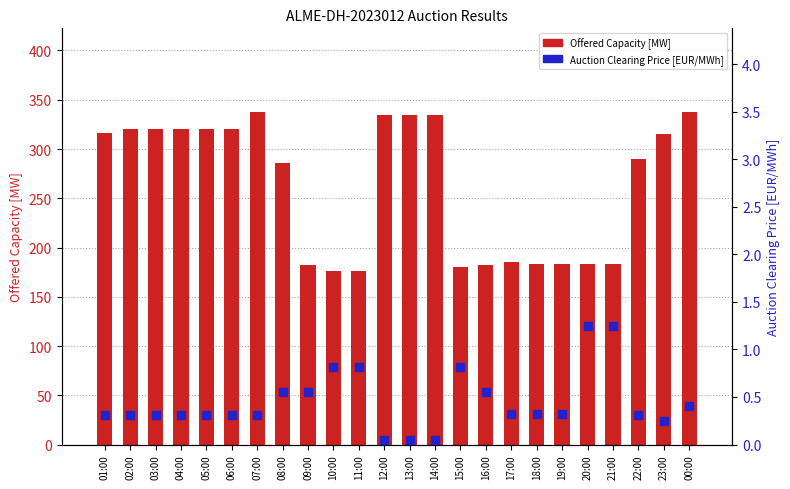

Which series reaches the maximum Y coordinate?

Offered Capacity [MW]